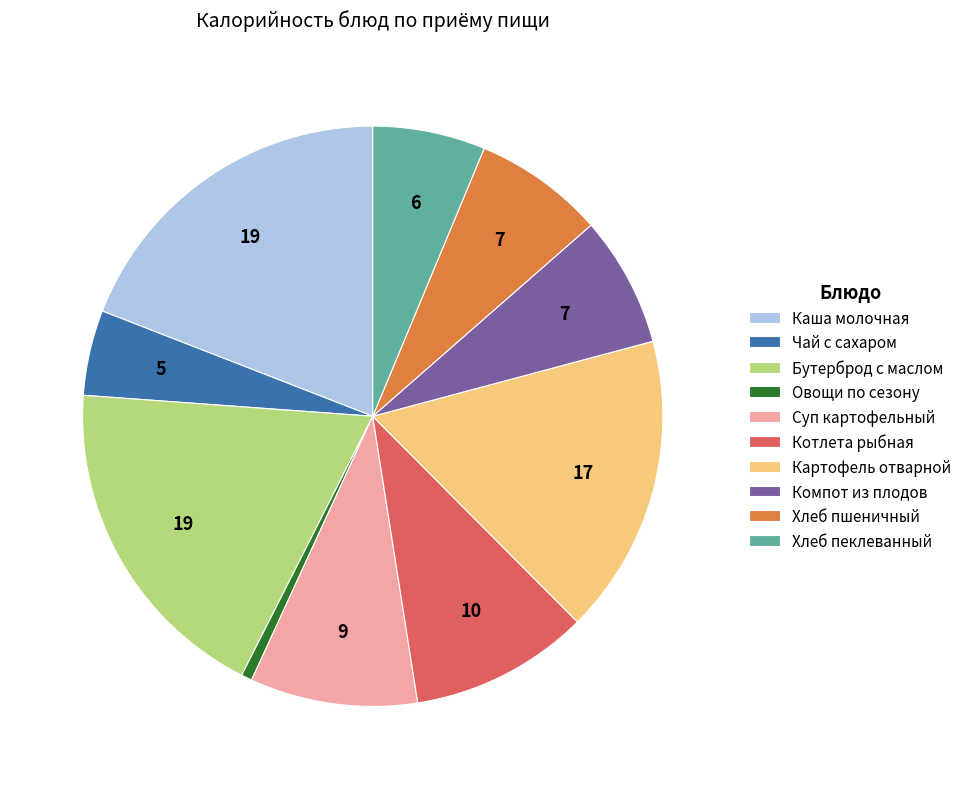

Is it true that Бутерброд с маслом is 28% of the pie?

False